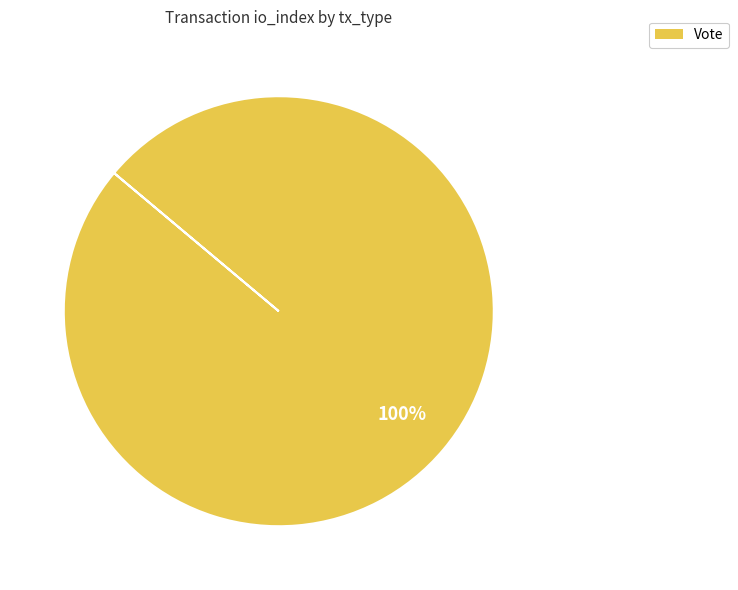

Is it true that Vote is 95% of the pie?

False